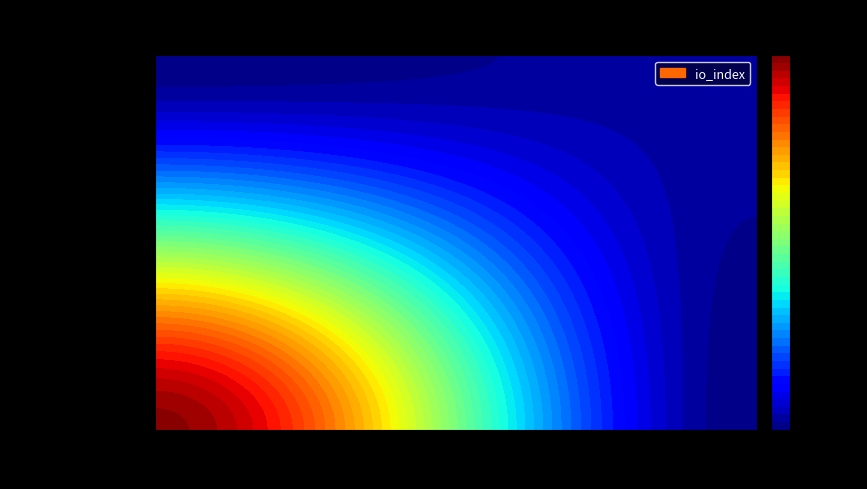

The value of d4e7f713c4abd7a01617b2c65740158c402e974 at direction is -1. True or false?

True